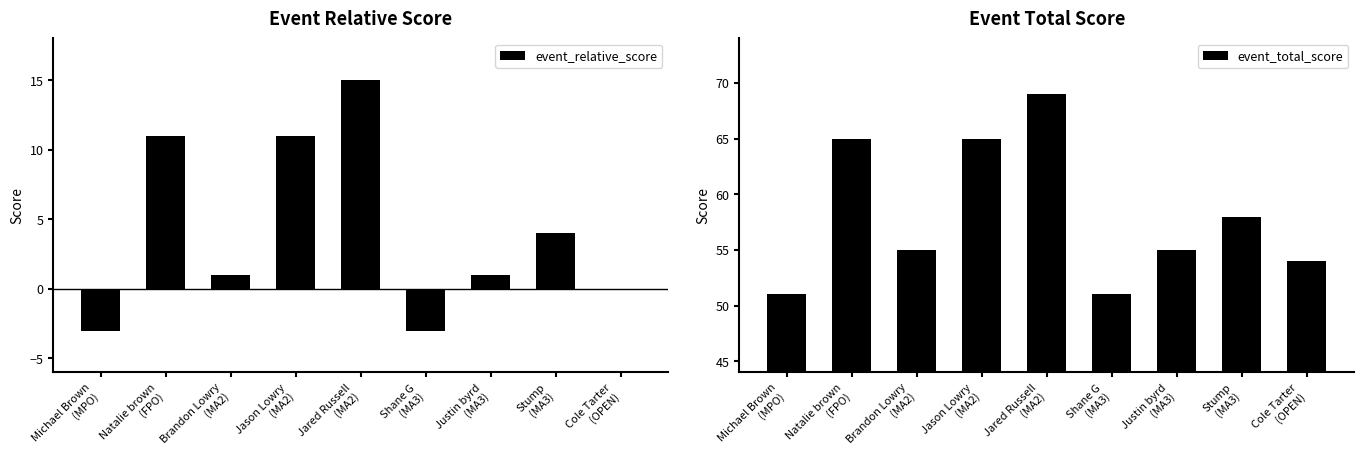

What are all the series names shown in the legend?

event_relative_score, event_total_score